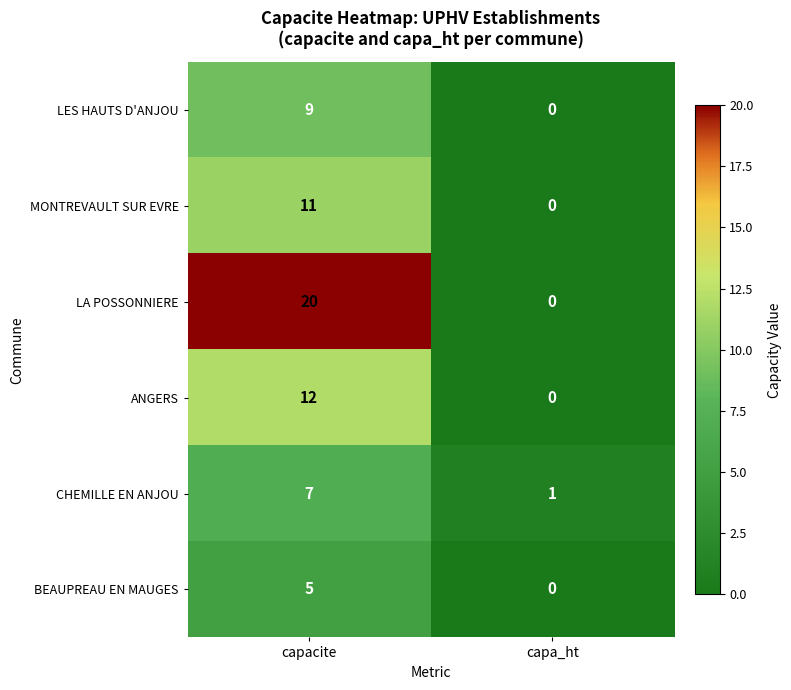

Reading left to right, what are all the values shown in this chart?

LES HAUTS D'ANJOU: 9	0
MONTREVAULT SUR EVRE: 11	0
LA POSSONNIERE: 20	0
ANGERS: 12	0
CHEMILLE EN ANJOU: 7	1
BEAUPREAU EN MAUGES: 5	0